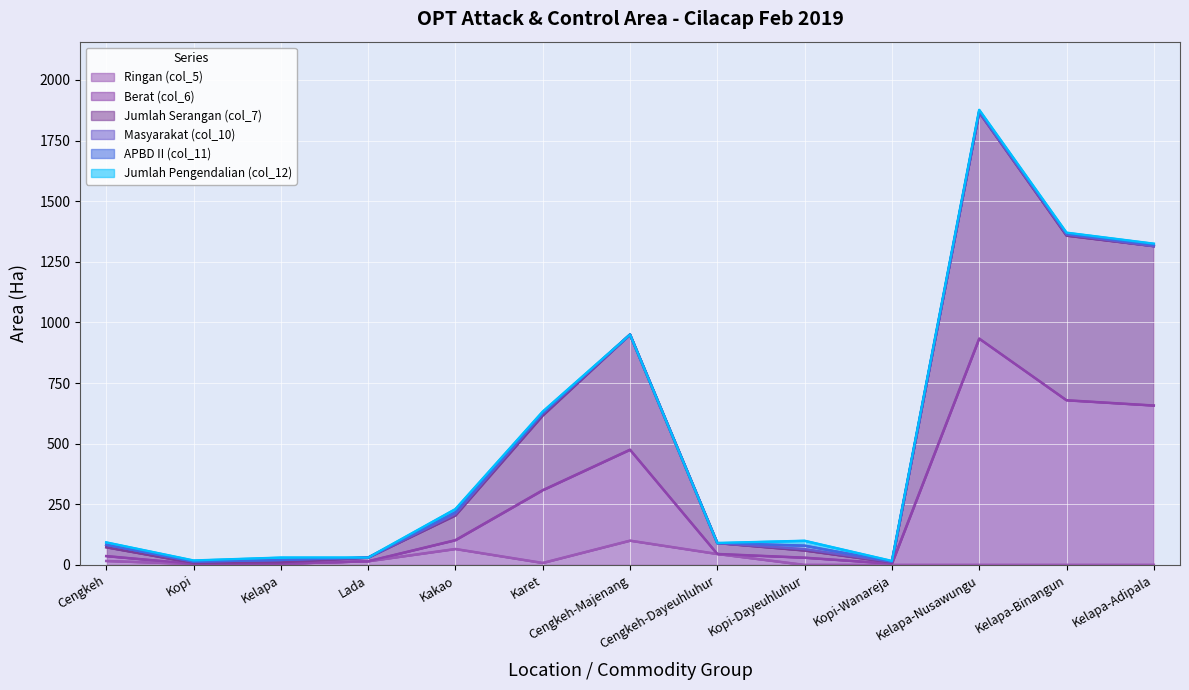

At which category is the sum across all series the highest?

Kelapa-Nusawungu